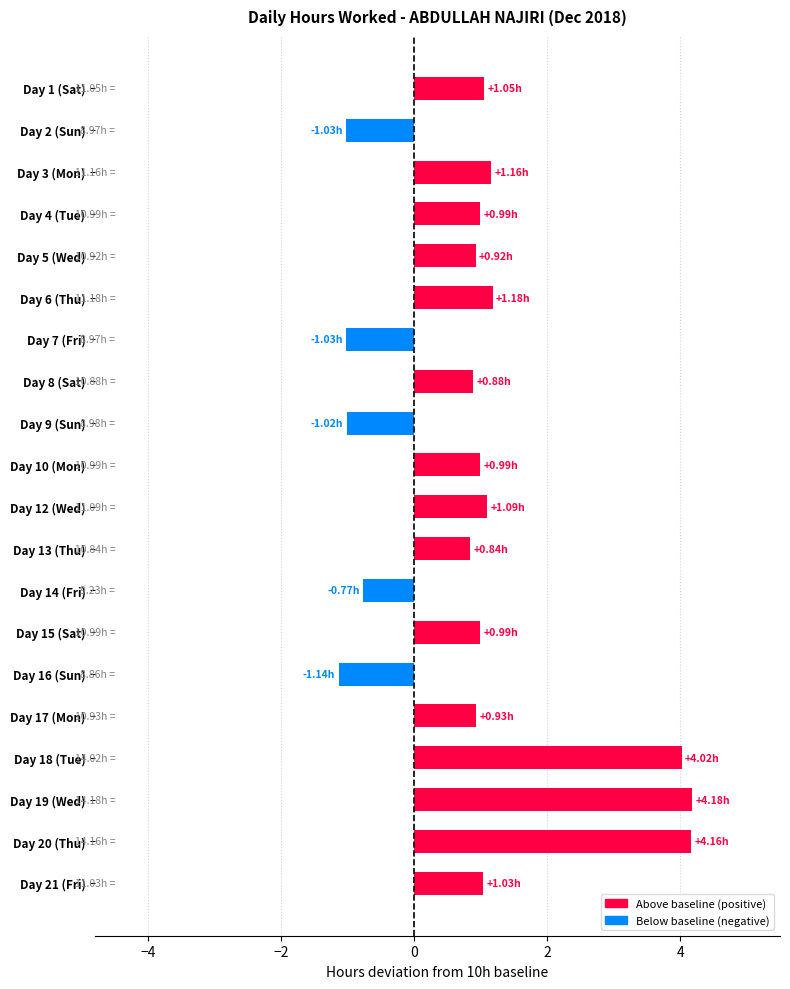

What is the sum of the values at Day 5 (Wed) and Day 12 (Wed)?

2.0